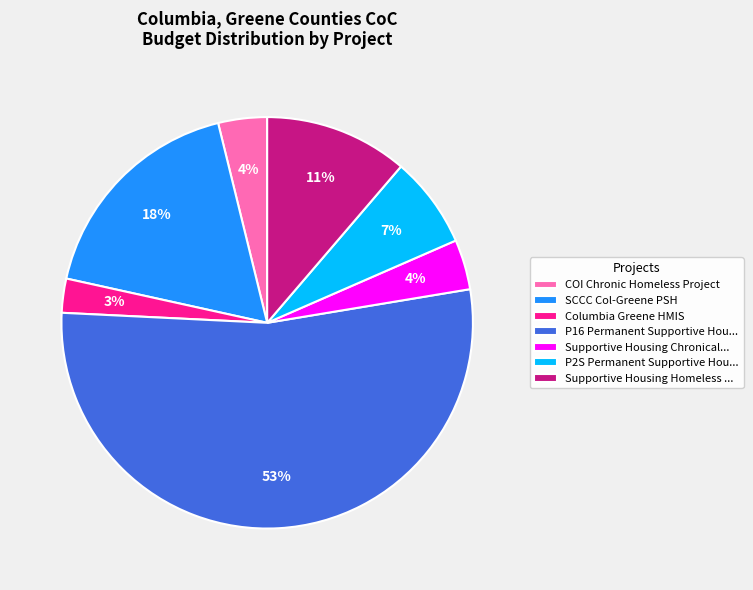

Count the number of slices in the pie.

7